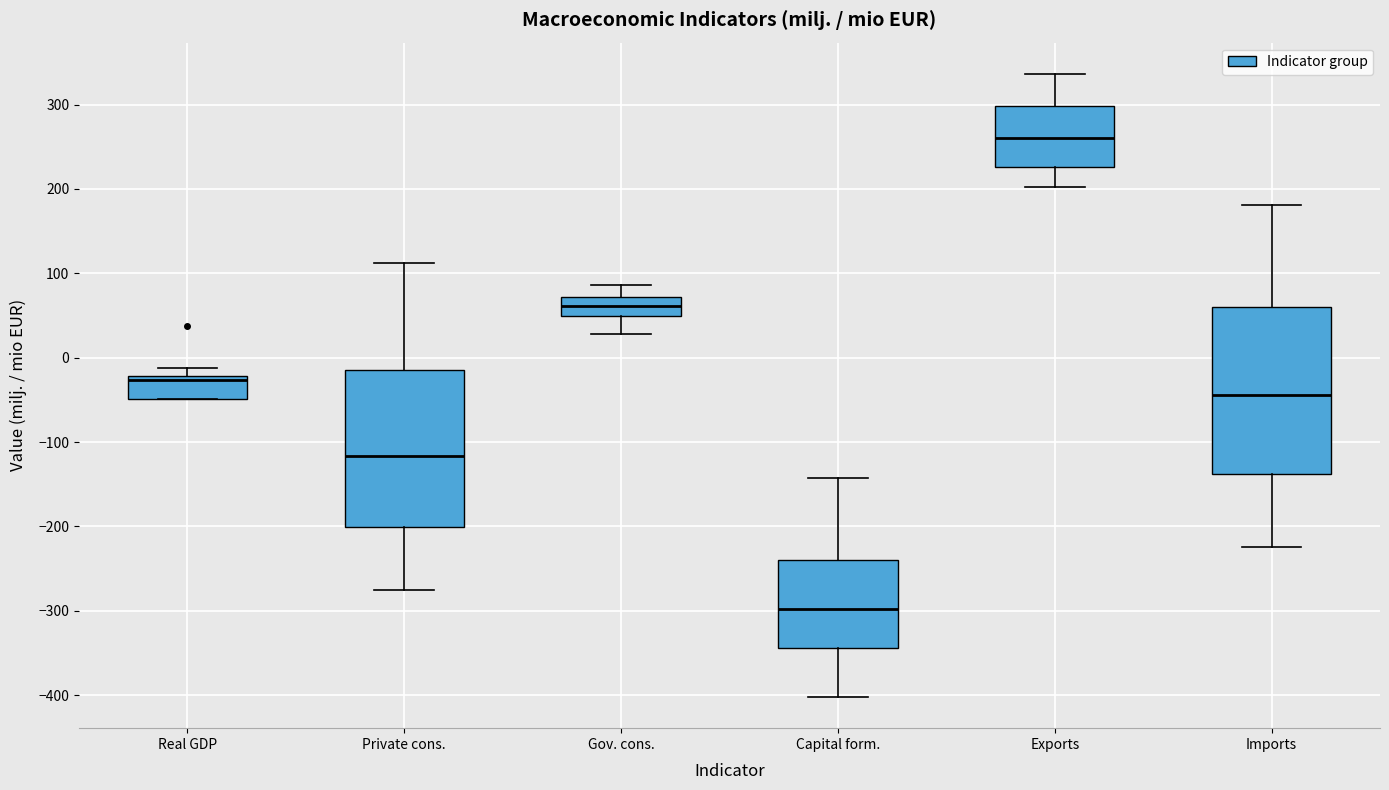

Where does the median line of the box for Capital form. sit on the y-axis? The values are not printed on the chart, so give them approximately, as read against the axis.

-300